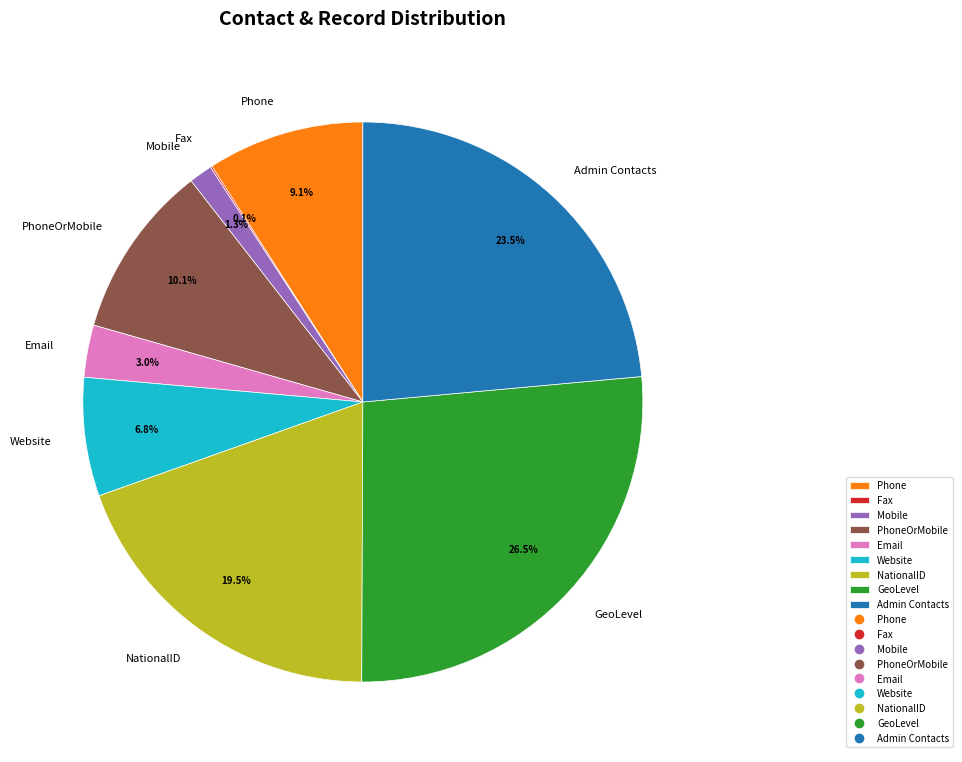

Is it true that PhoneOrMobile is 24% of the pie?

False